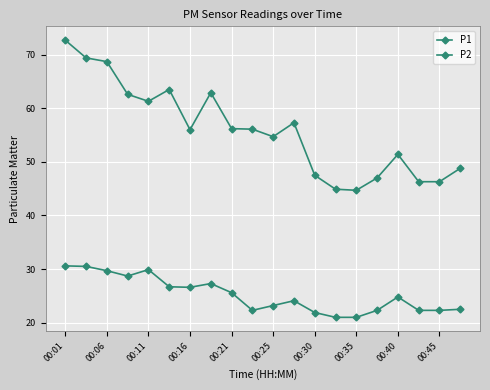

How many distinct data groups are displayed?

2